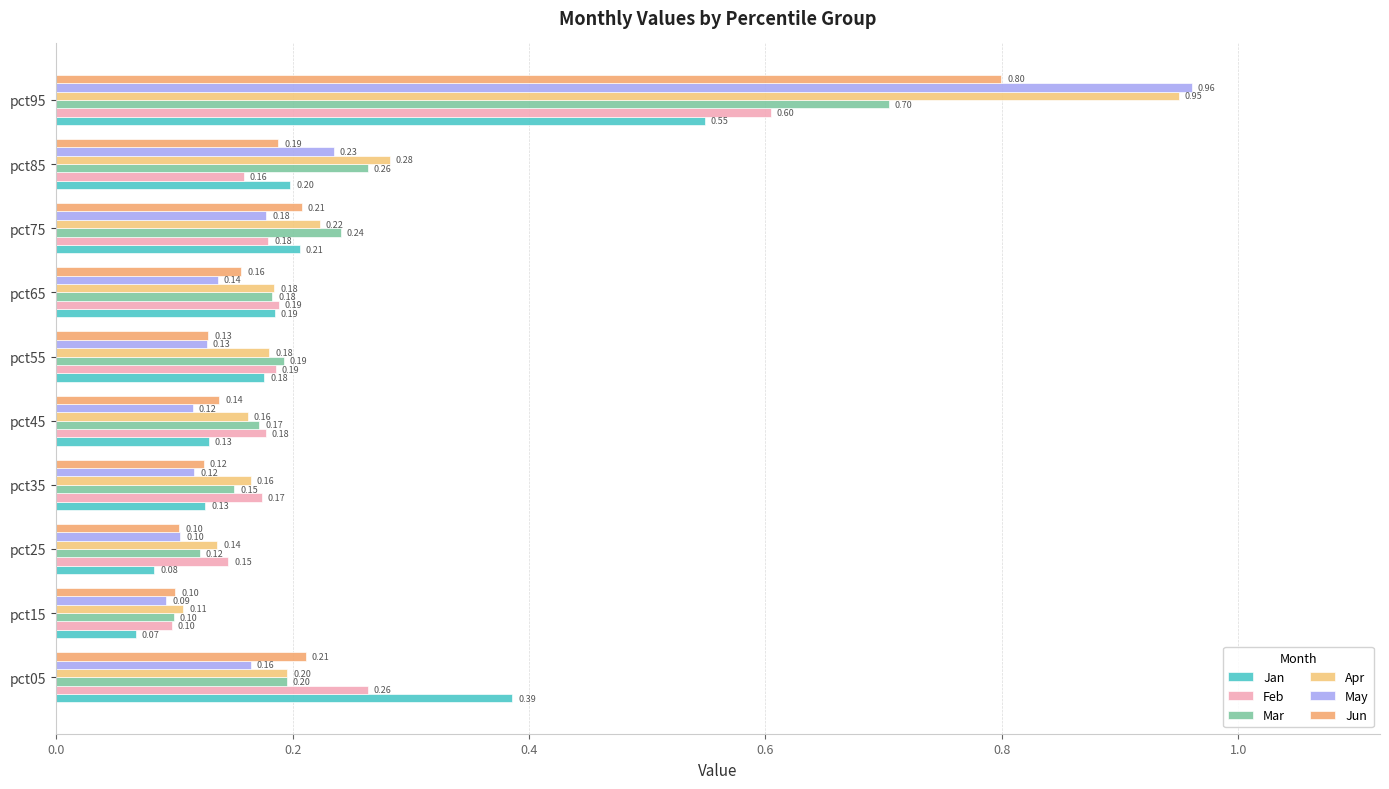

How many data points does each series have?

10